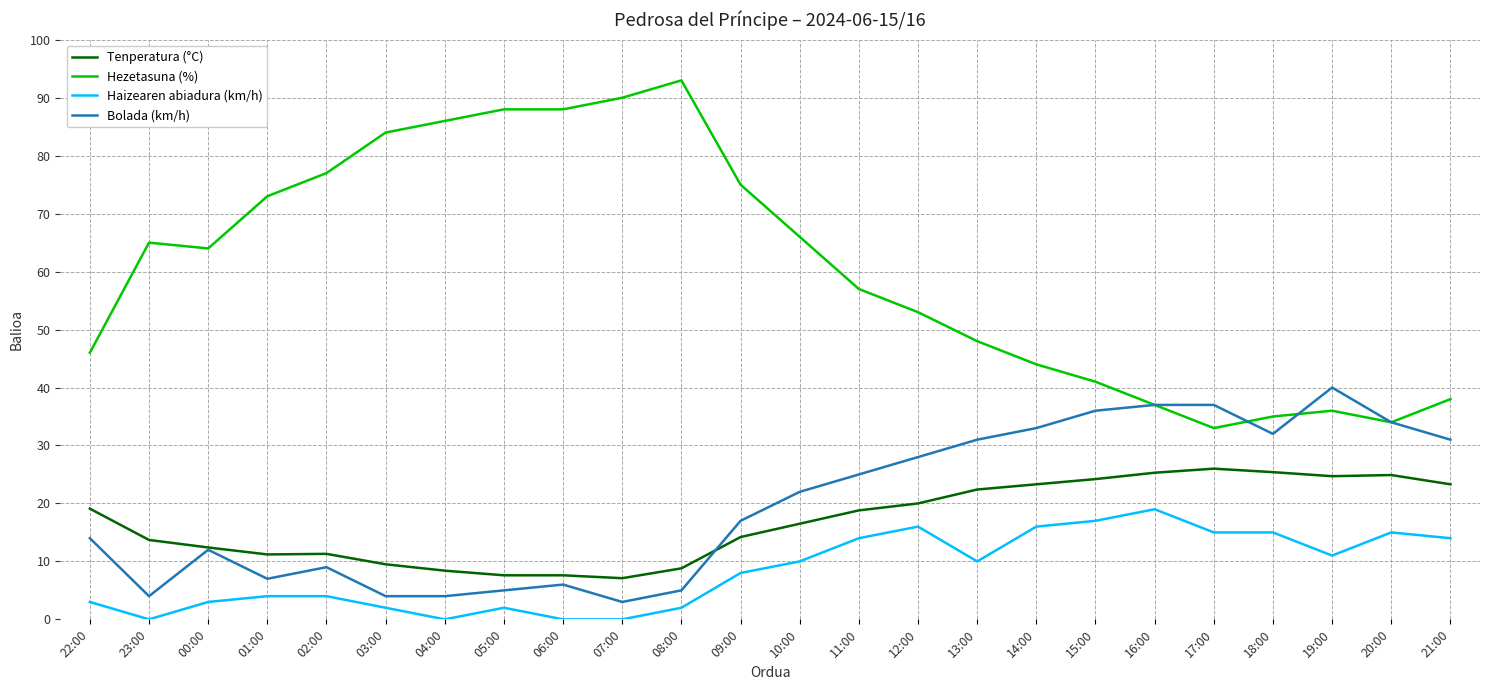

What is the approximate value of Haizearen abiadura (km/h) at 12:00?

16.0